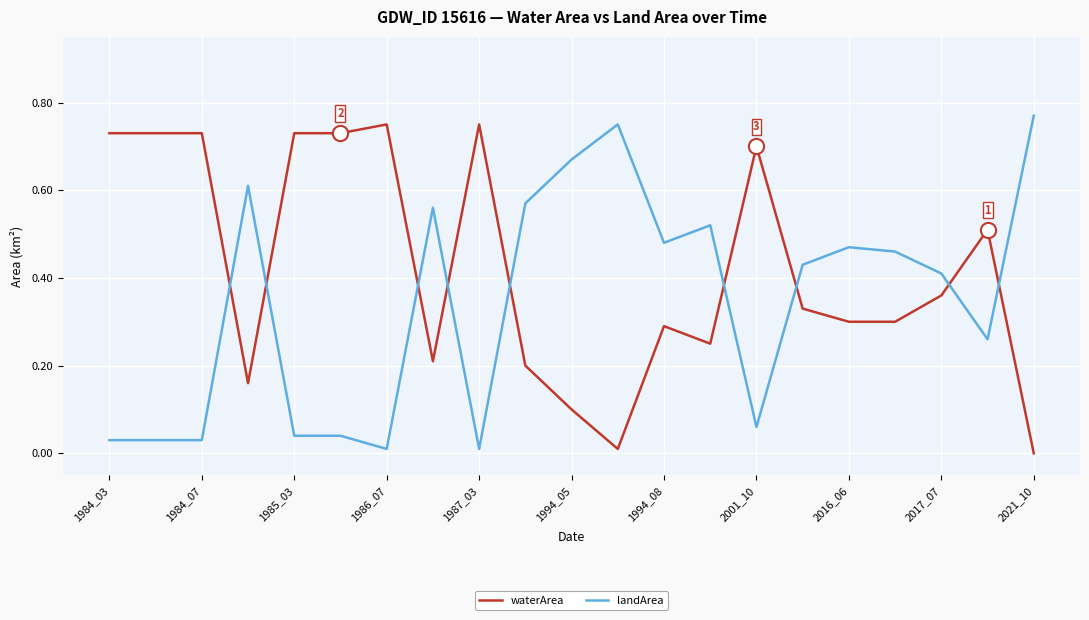

Which series has the largest total across all categories?

waterArea